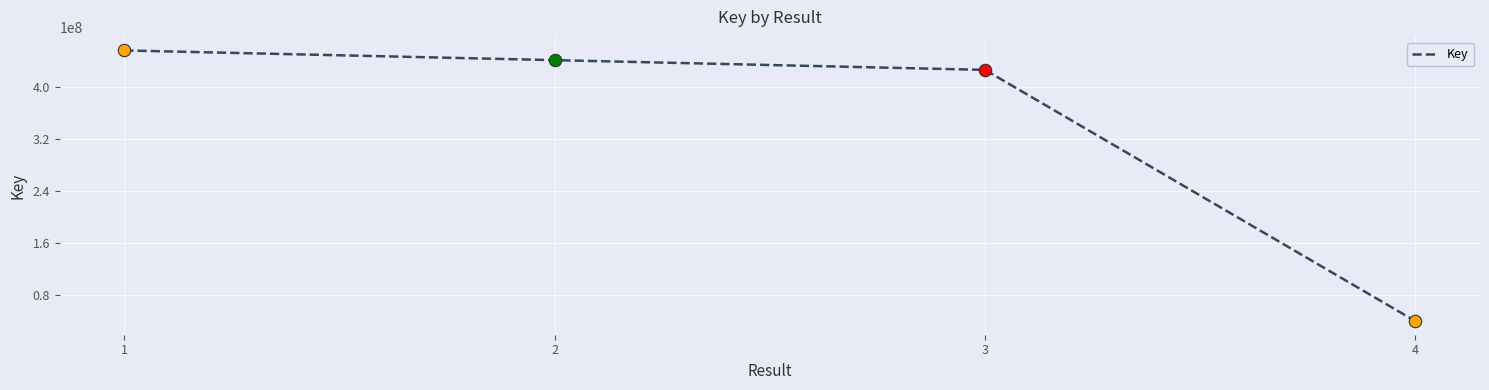

Which has a higher value, 1 or 4?

1